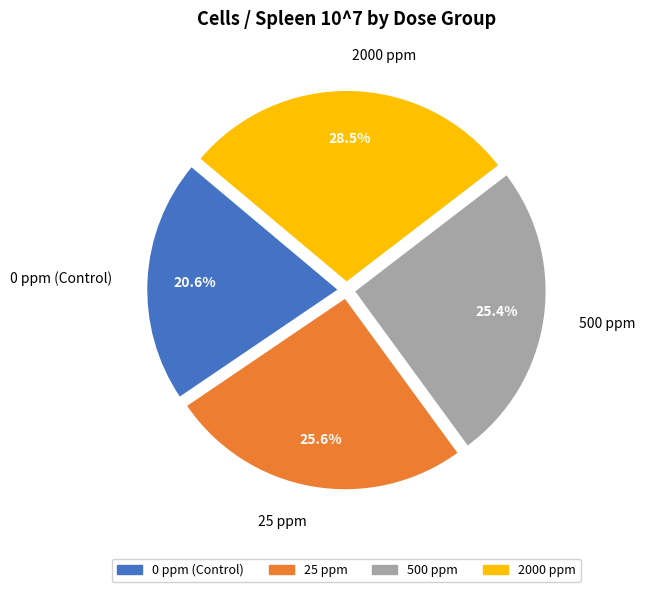

What percentage is NOT represented by 2000 ppm?

71.5%